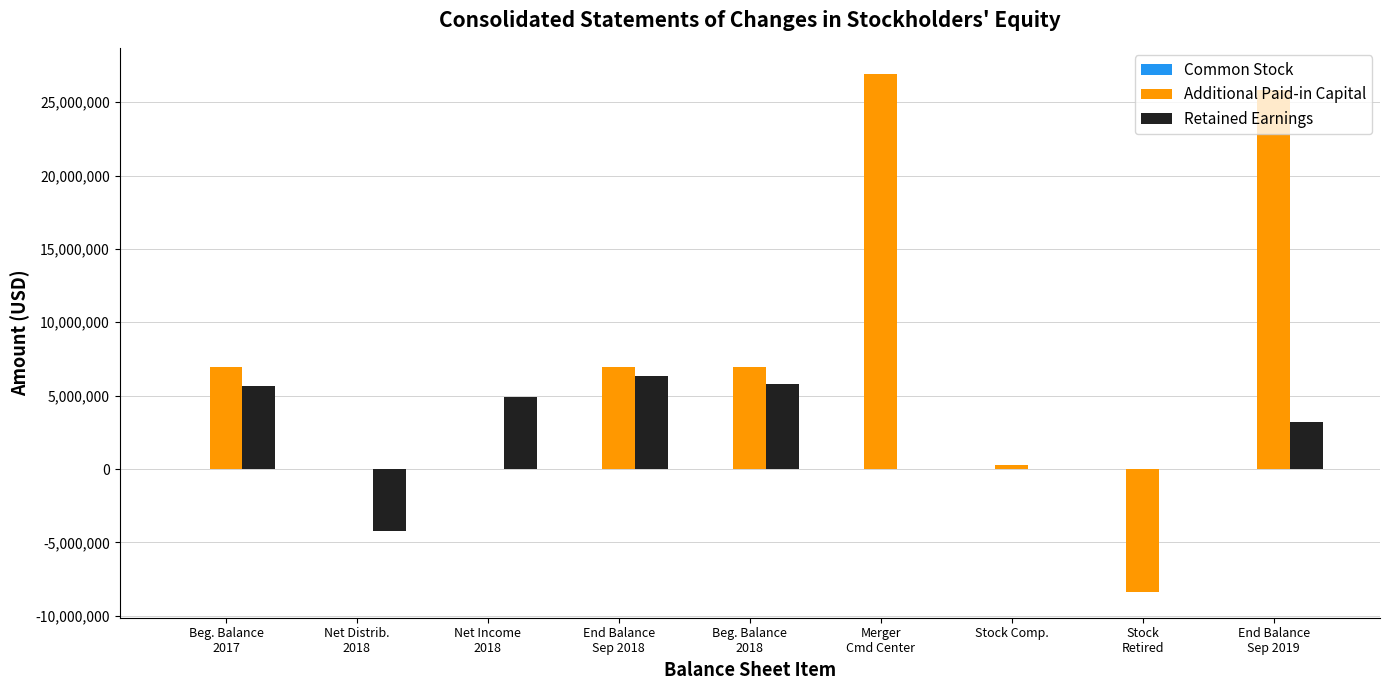

The Retained Earnings series shows 0 at Stock Comp.. True or false?

True